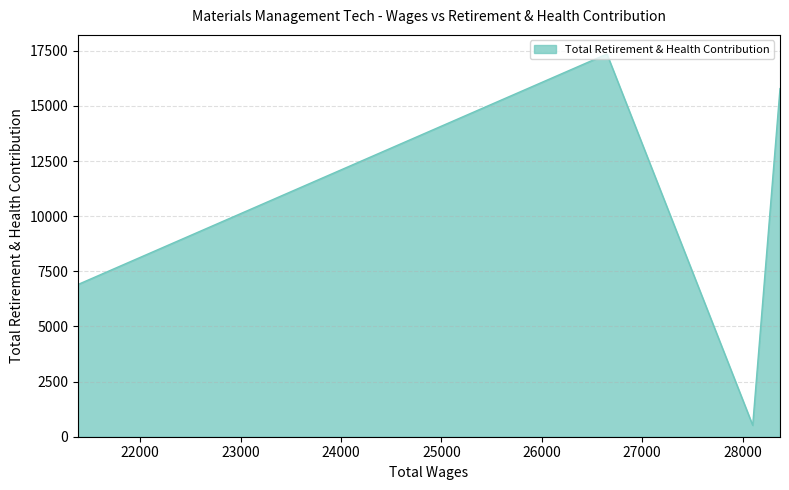

Count the number of categories in the chart.

4